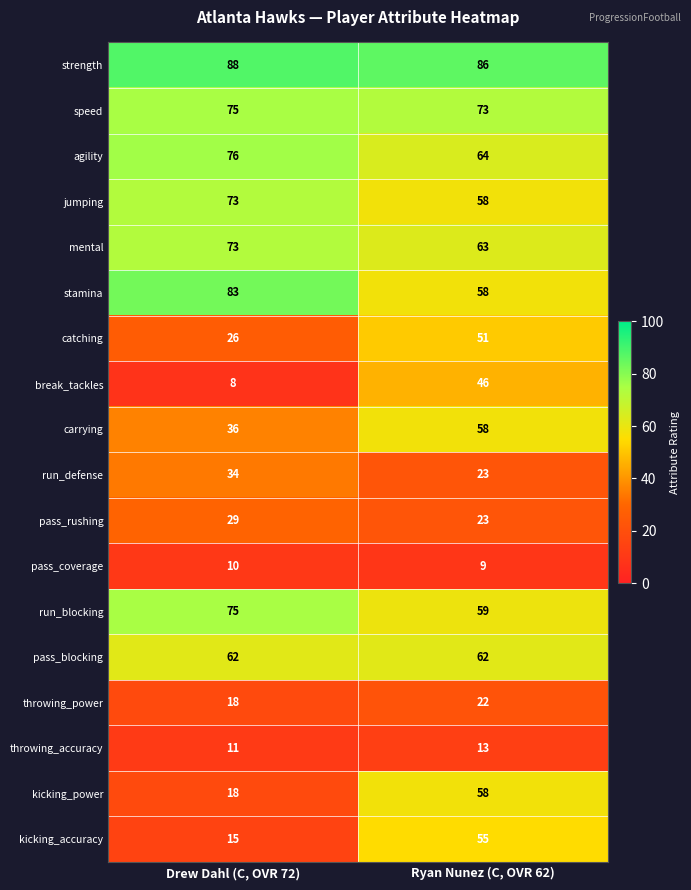

What is the difference between the highest and lowest values at Ryan Nunez (C, OVR 62)?

77